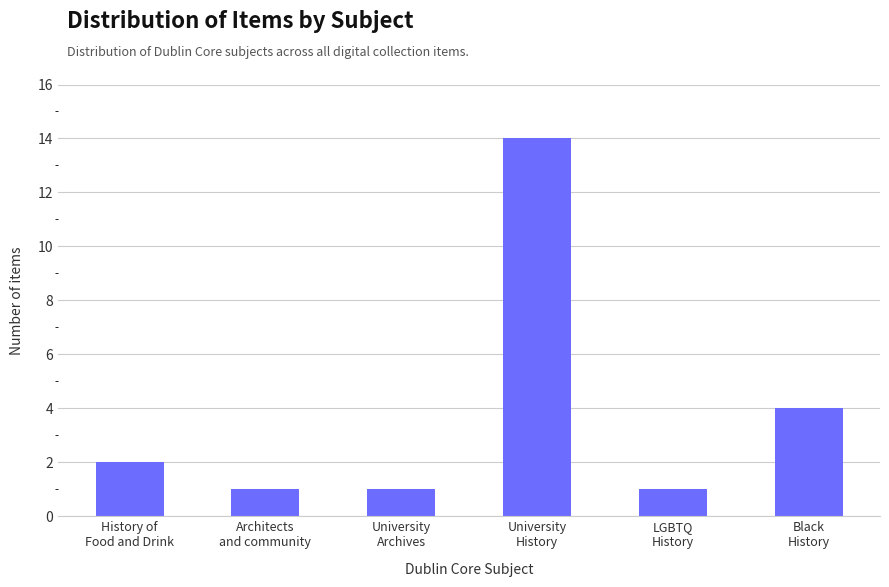

What is the value of the 5th bar from the left?

1